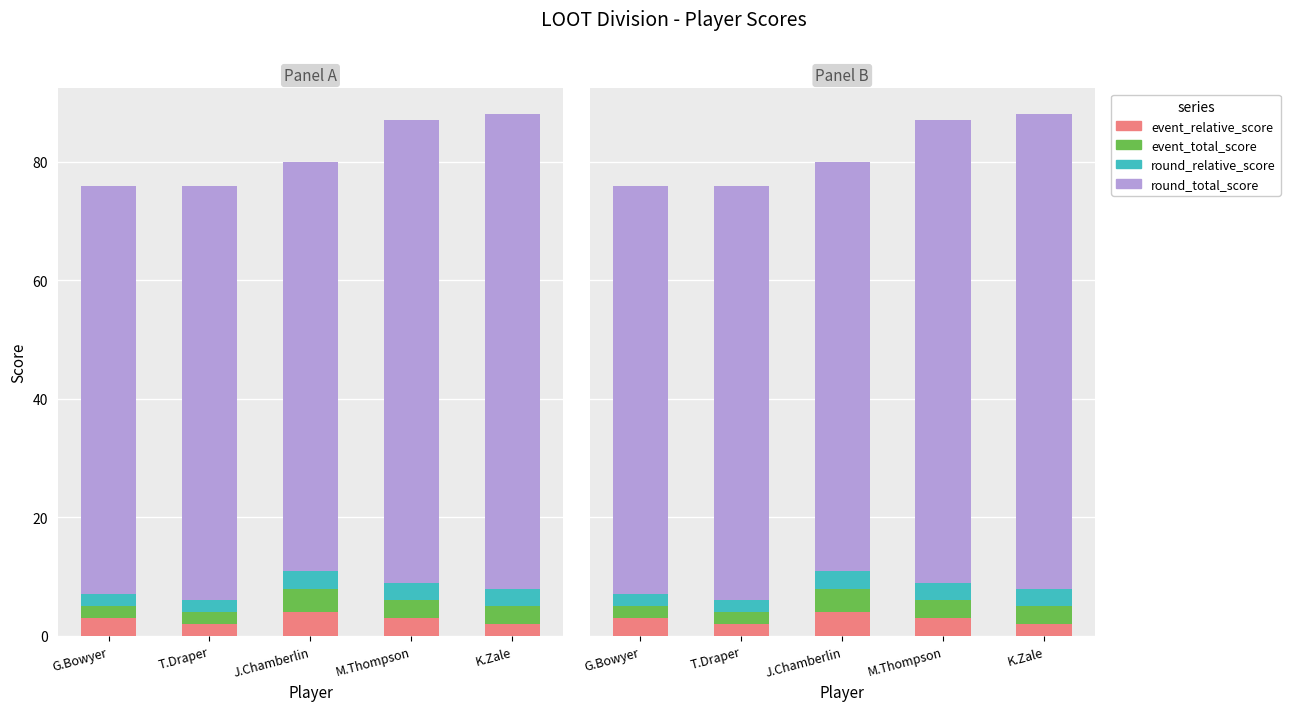

Is it true that event_relative_score equals 3 at G.Bowyer?

True